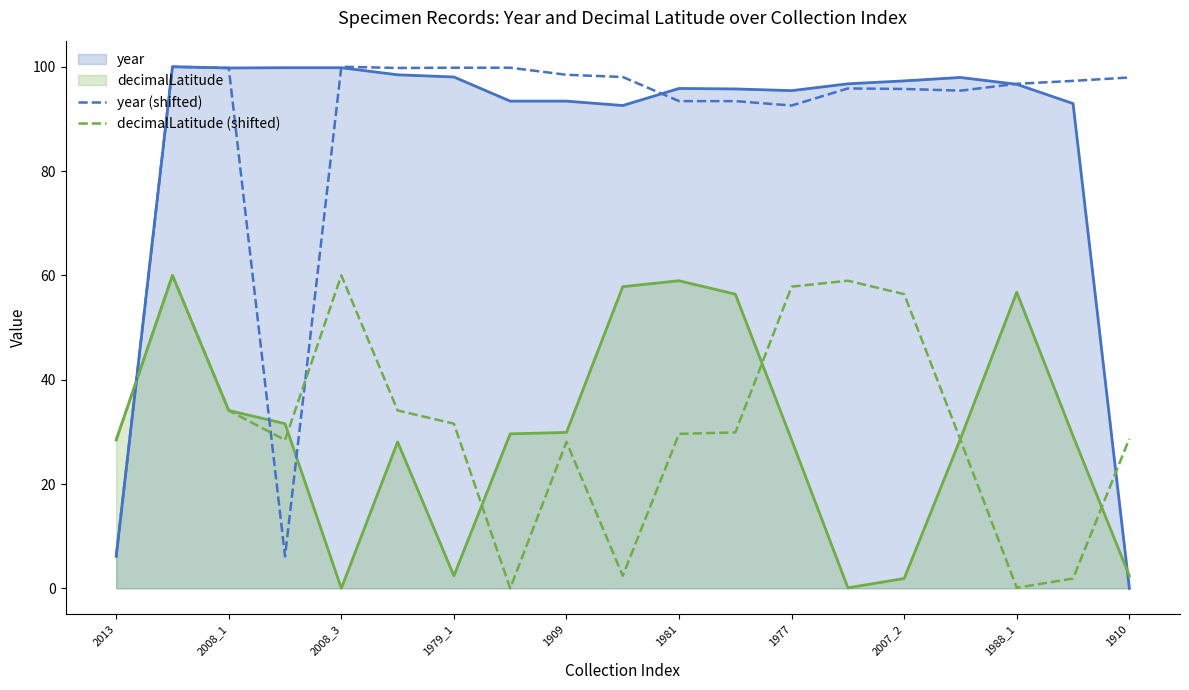

Which series has the largest range (max minus min)?

year